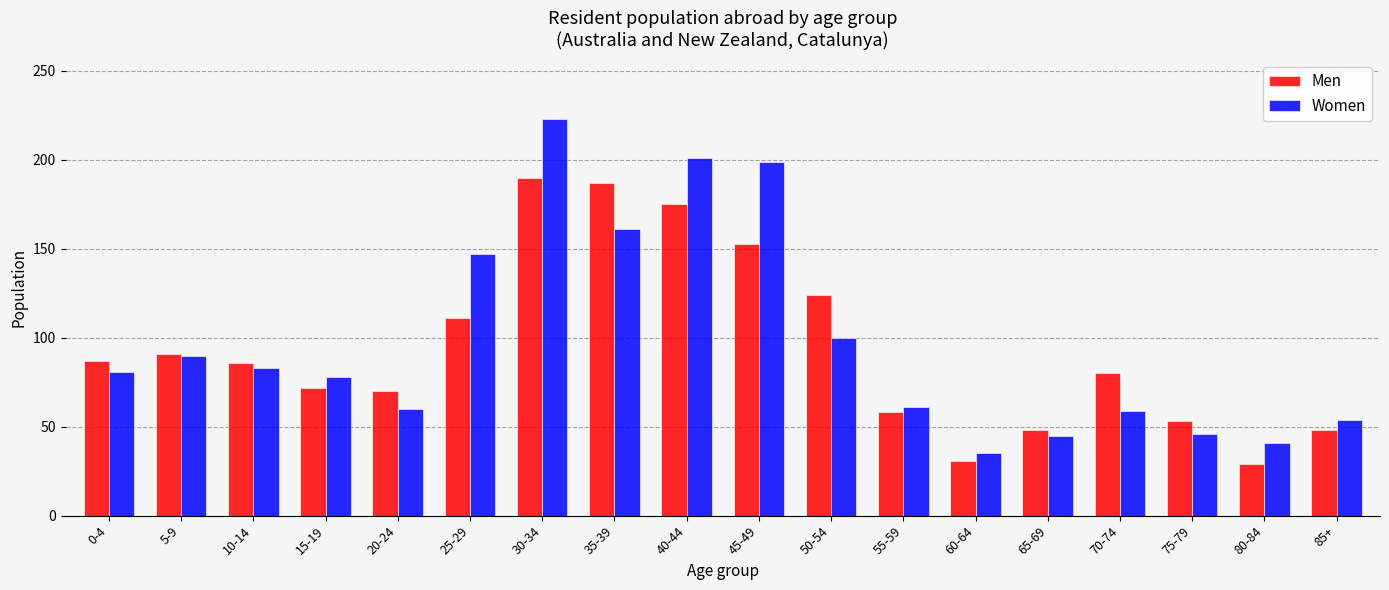

Which series has the largest range (max minus min)?

Women